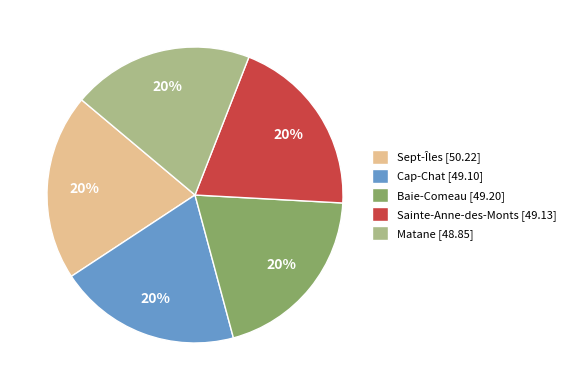

What percentage is the Cap-Chat slice, to the nearest percent?

20%